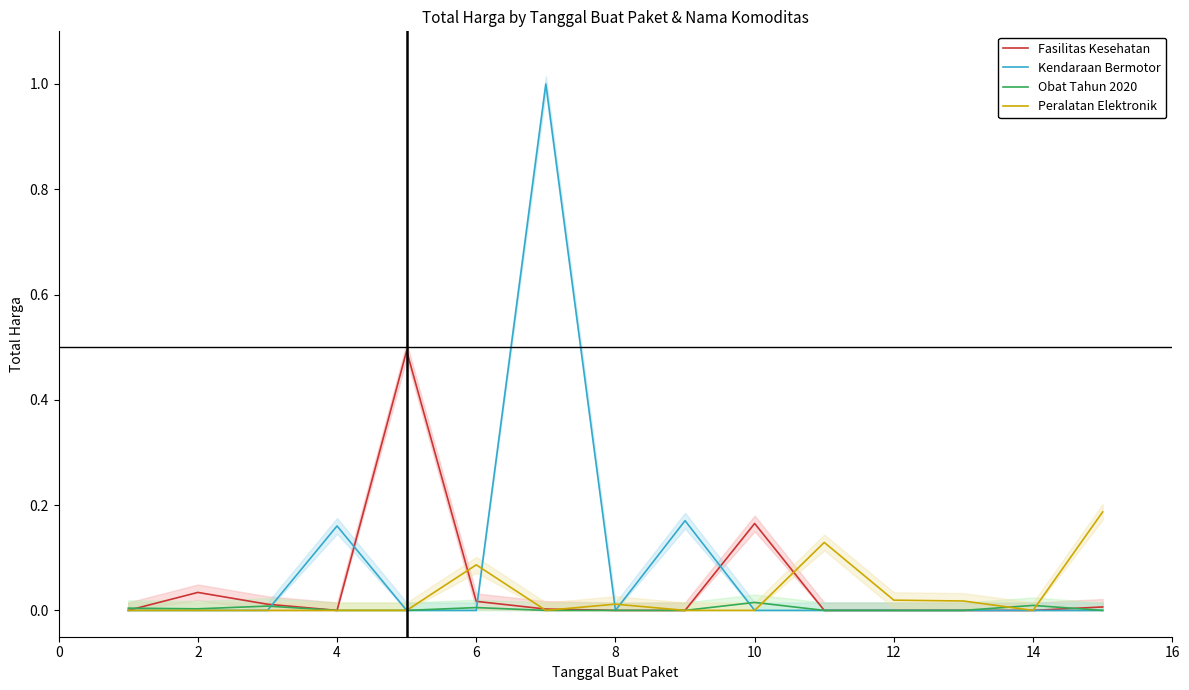

Which series has the largest total across all categories?

Kendaraan Bermotor